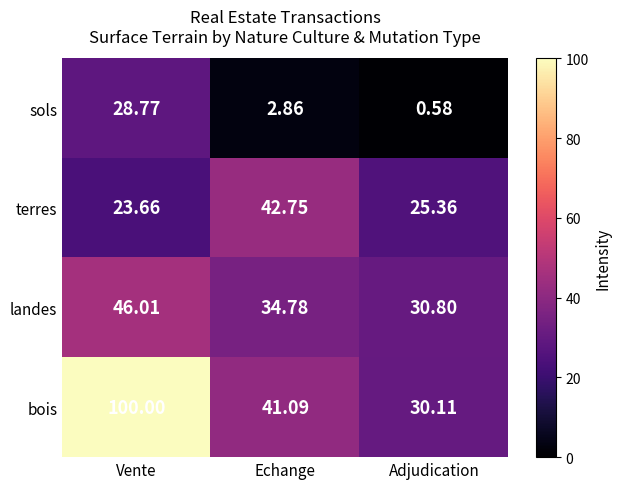

At which category is the sum across all series the highest?

Vente